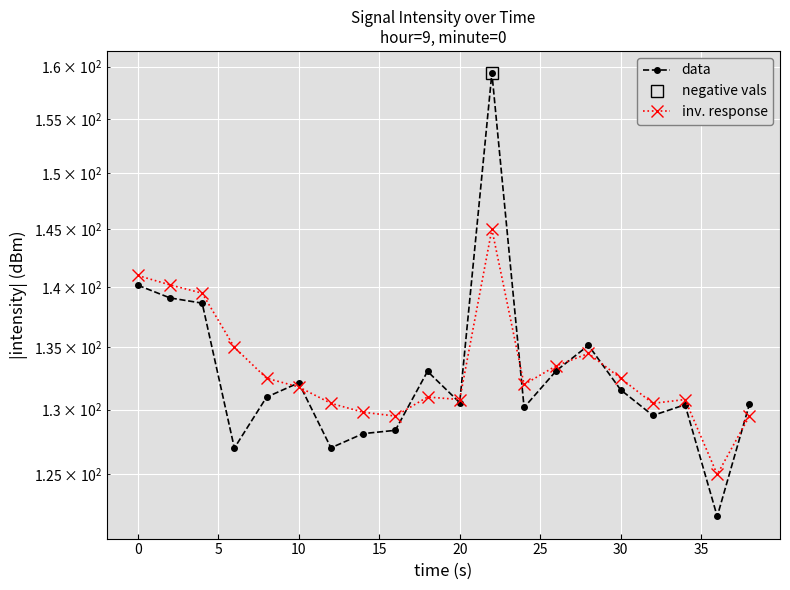

Rank the series by their maximum value, from lowest to highest.

inv. response, data